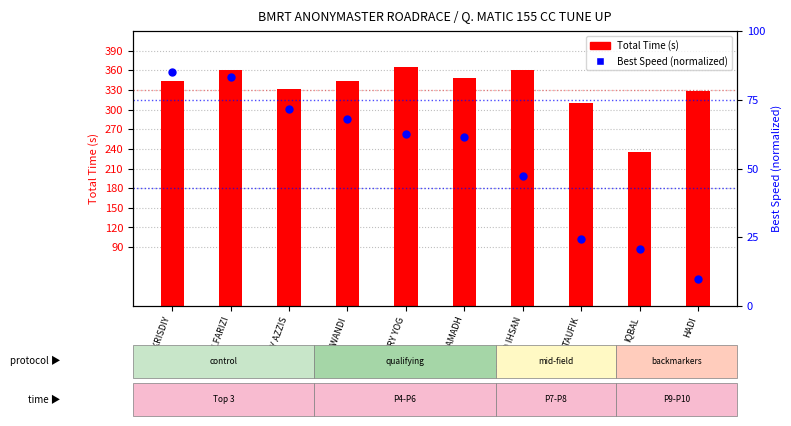

At which category is the sum across all series the highest?

M ALFARIZI